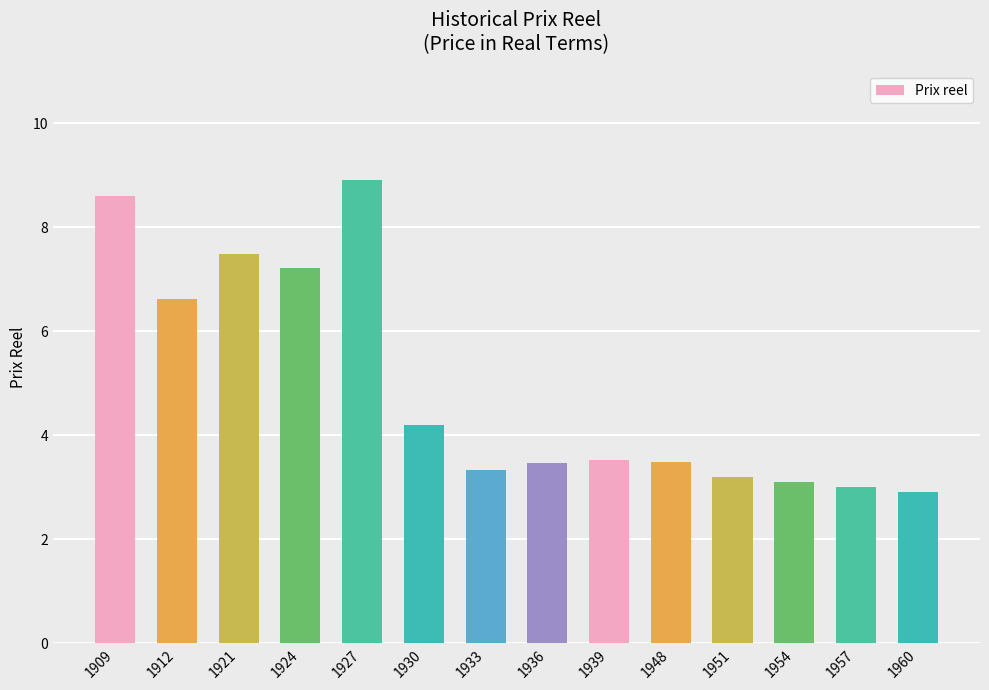

The value at 1921 is 7.5. True or false?

True